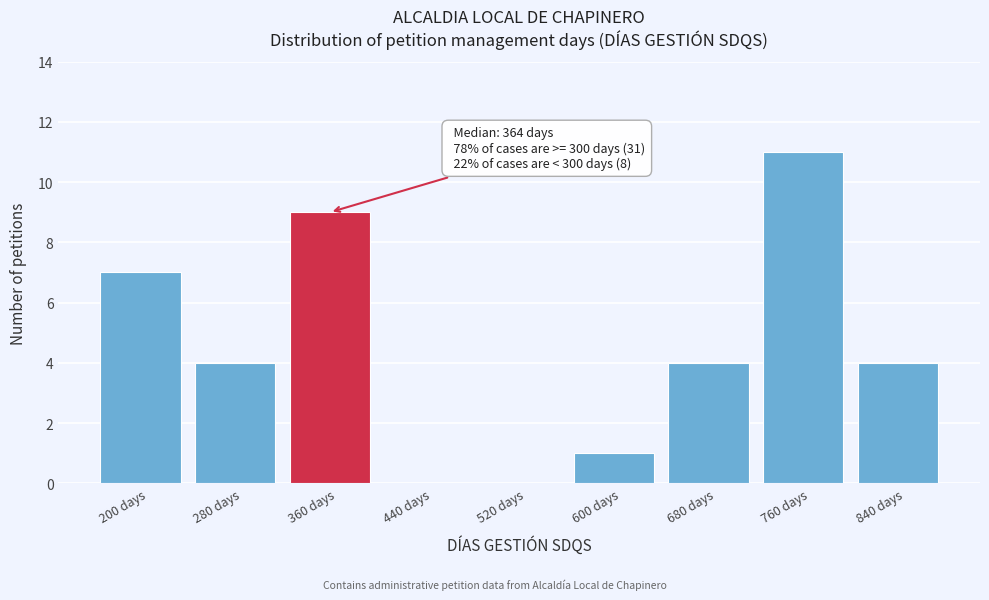

Reading right to left, list all the values displayed in this chart.

840 days=4	760 days=11	680 days=4	600 days=1	520 days=0	440 days=0	360 days=9	280 days=4	200 days=7